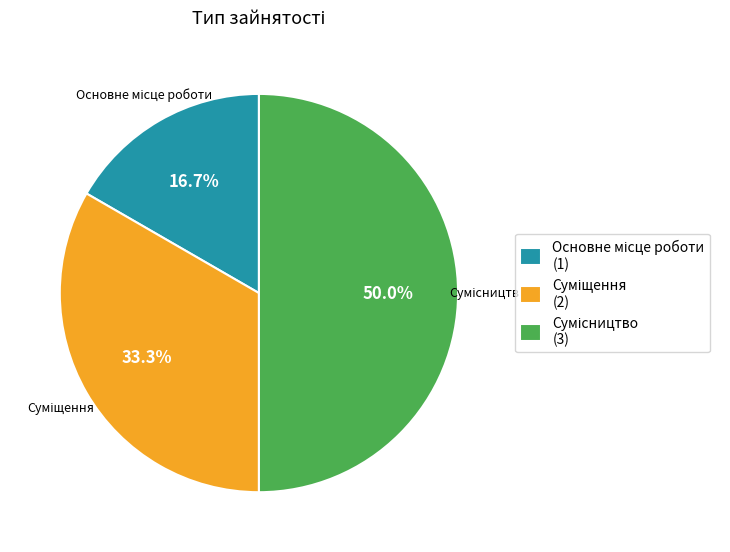

Is the sum of Сумісництво and Суміщення greater than half?

Yes